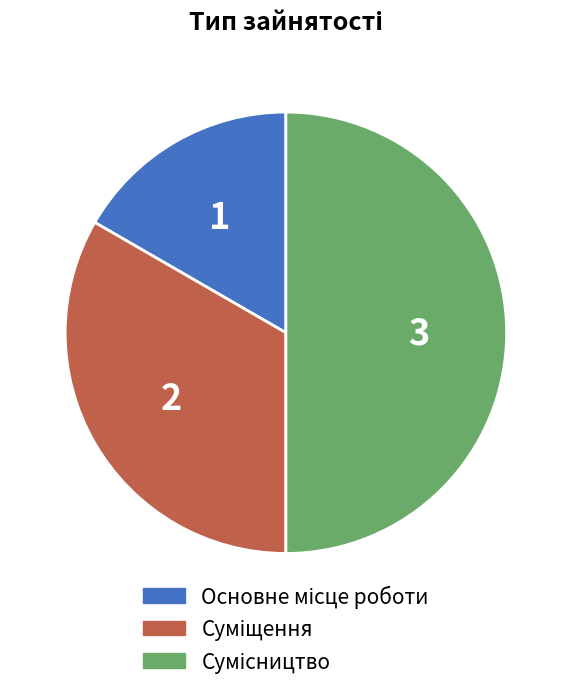

Does any single category account for the majority?

No